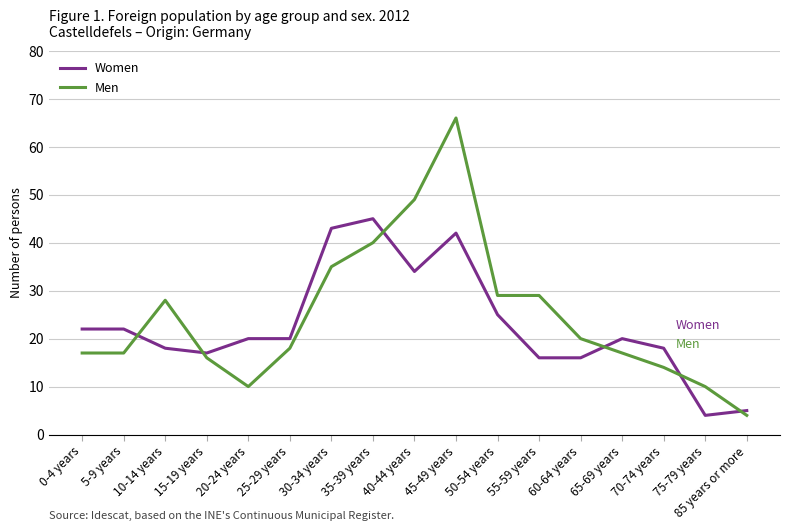

What position from the left is 70-74 years?

15